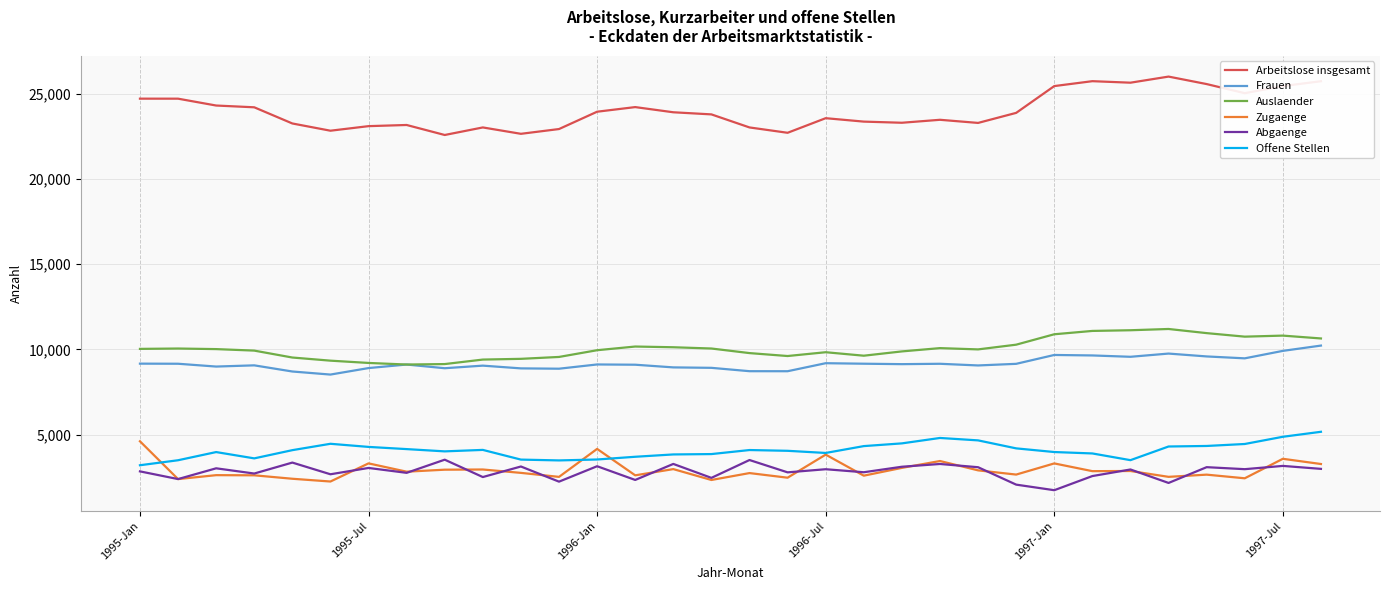

True or false: Abgaenge and Frauen cross at least once.

False